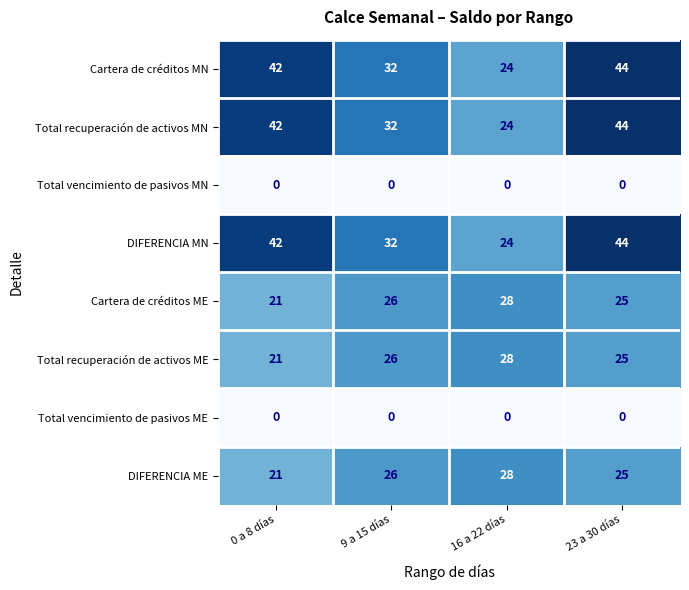

At how many categories does at least one series exceed 1?

4